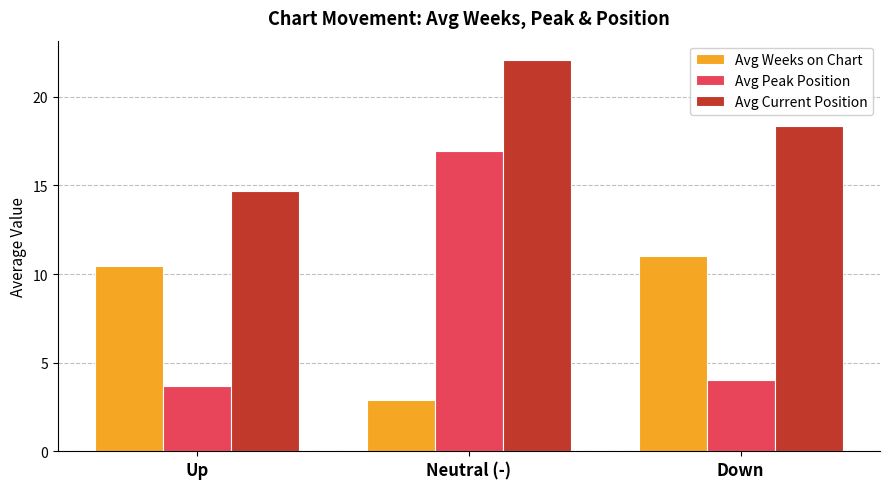

What are all the series names shown in the legend?

Avg Weeks on Chart, Avg Peak Position, Avg Current Position